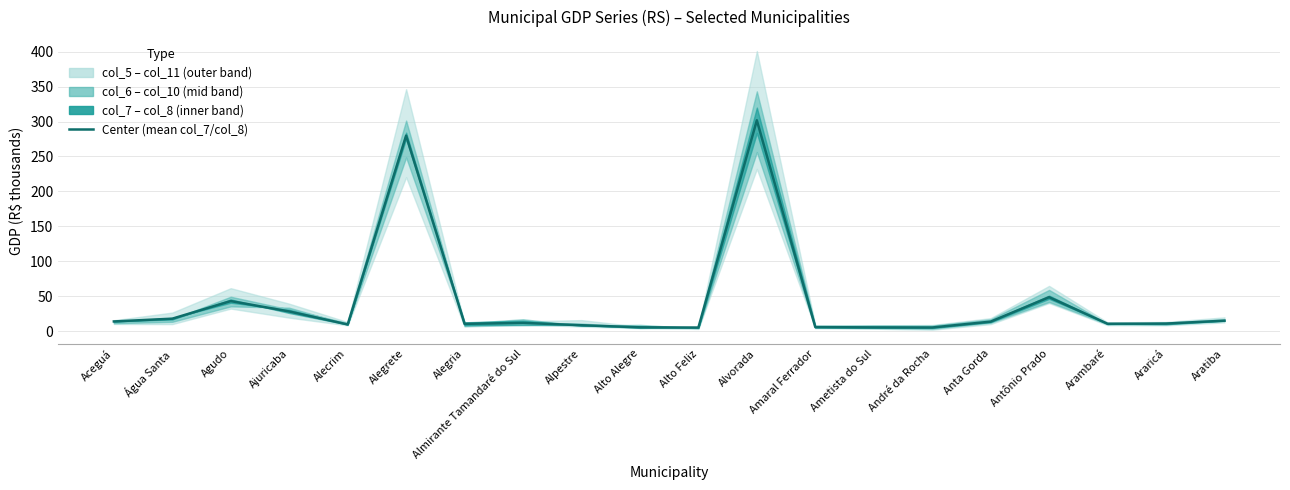

Rank the categories by value from lowest to highest.

Alto Feliz, André da Rocha, Ametista do Sul, Alto Alegre, Amaral Ferrador, Alpestre, Alecrim, Alegria, Arambaré, Araricá, Almirante Tamandaré do Sul, Anta Gorda, Aceguá, Aratiba, Água Santa, Ajuricaba, Agudo, Antônio Prado, Alegrete, Alvorada